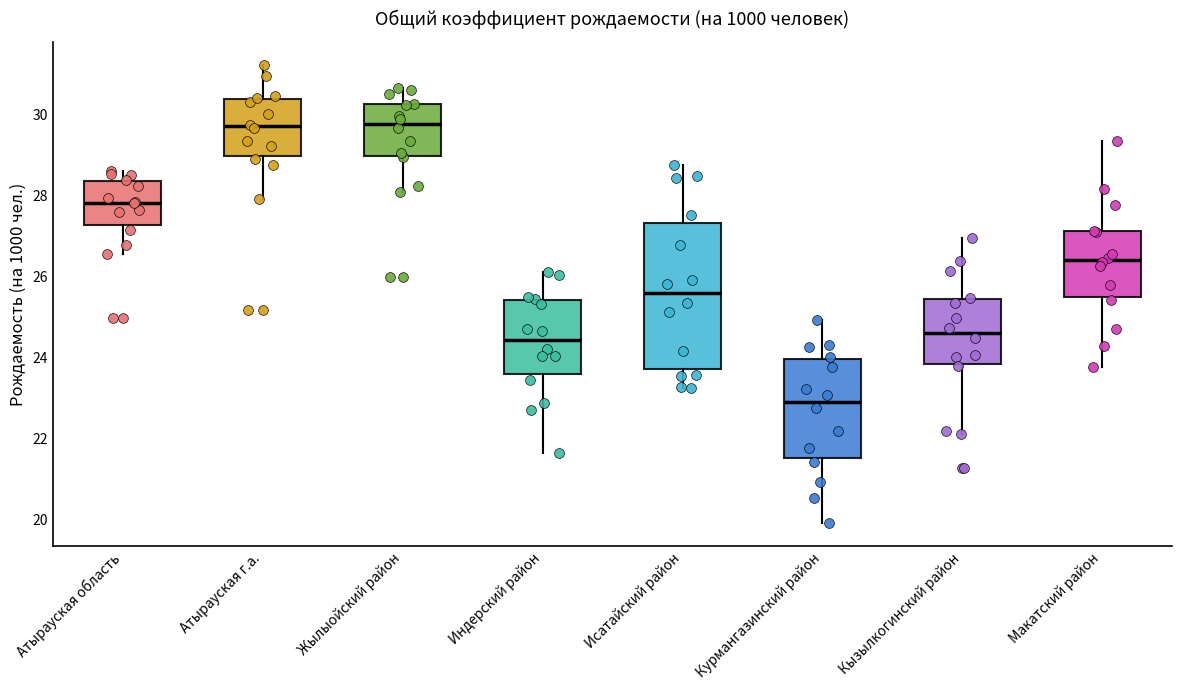

Which box is the tallest, from its lower edge to its upper edge?

Исатайский район